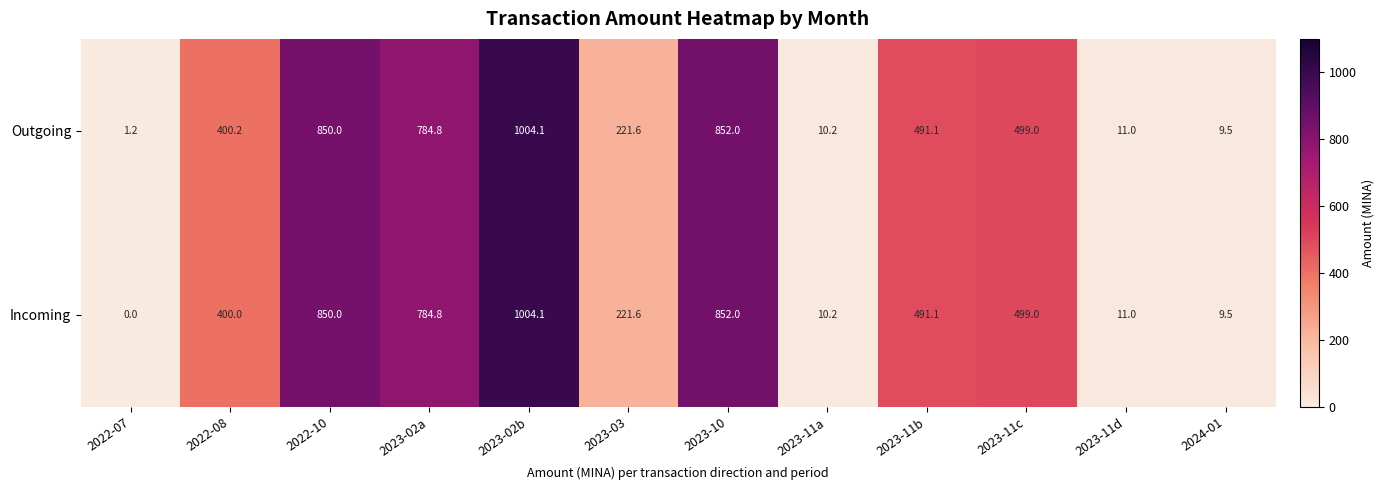

List the labels in order of Outgoing value, smallest first.

2022-07, 2024-01, 2023-11a, 2023-11d, 2023-03, 2022-08, 2023-11b, 2023-11c, 2023-02a, 2022-10, 2023-10, 2023-02b